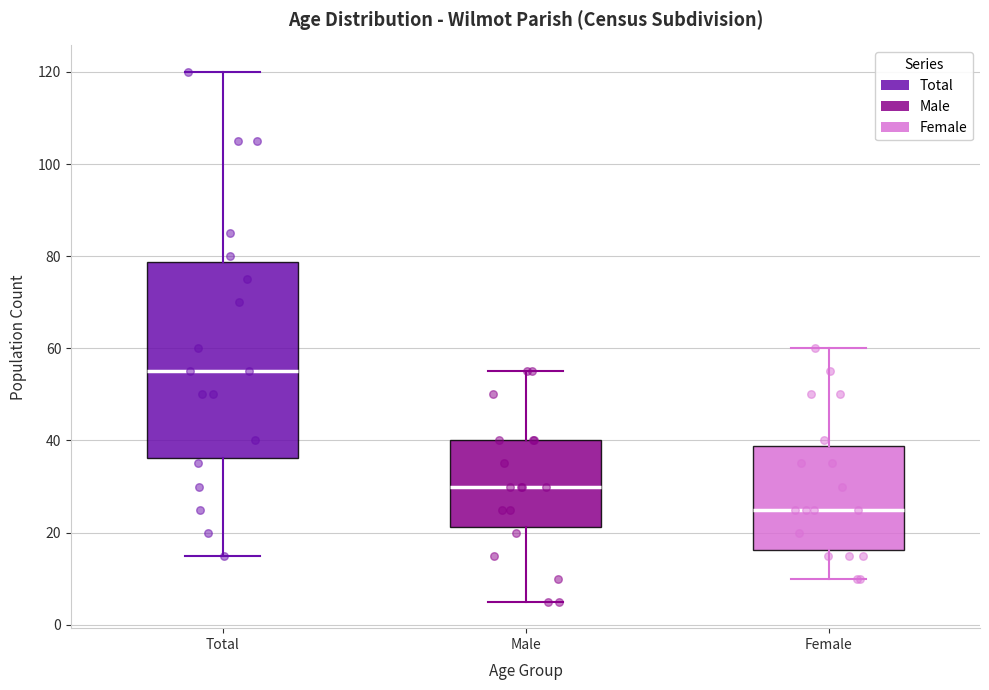

Which box has the highest median line?

Total